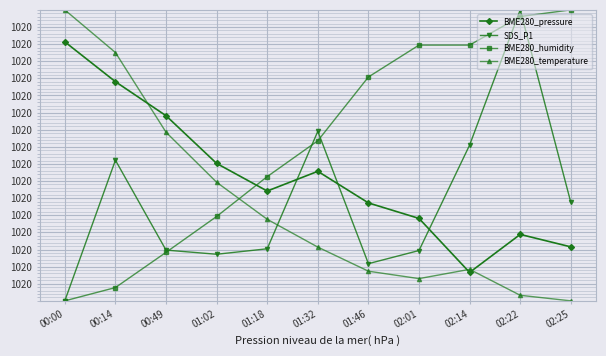

Is this an area chart (filled region under the line)?

No